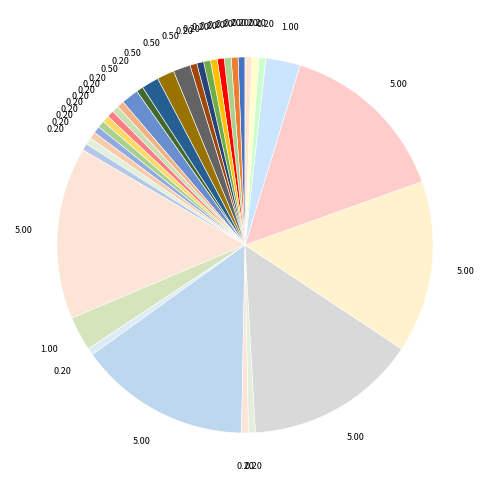

How many slices are in this pie chart?

35